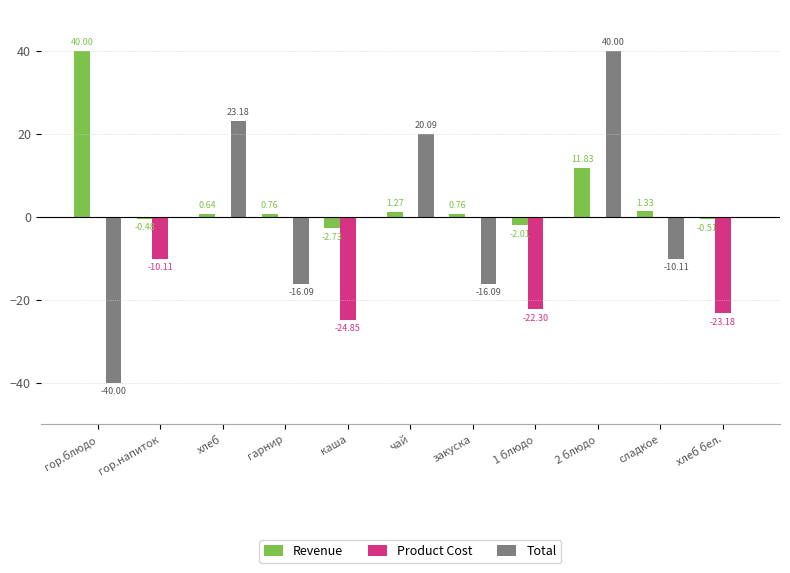

At which category is the sum across all series the highest?

2 блюдо